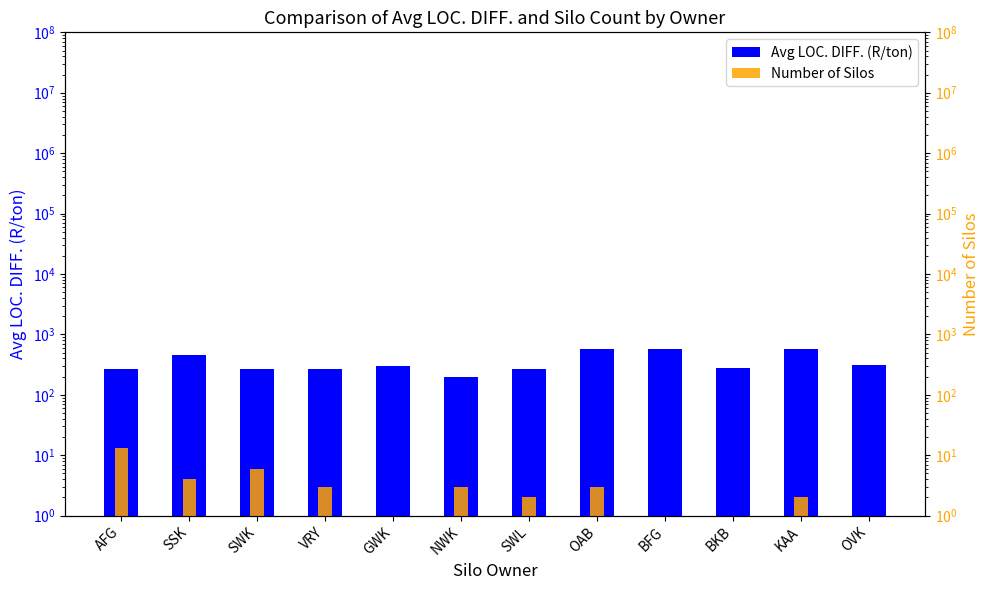

Which category has the lowest value in the Avg LOC. DIFF. (R/ton) series?

NWK